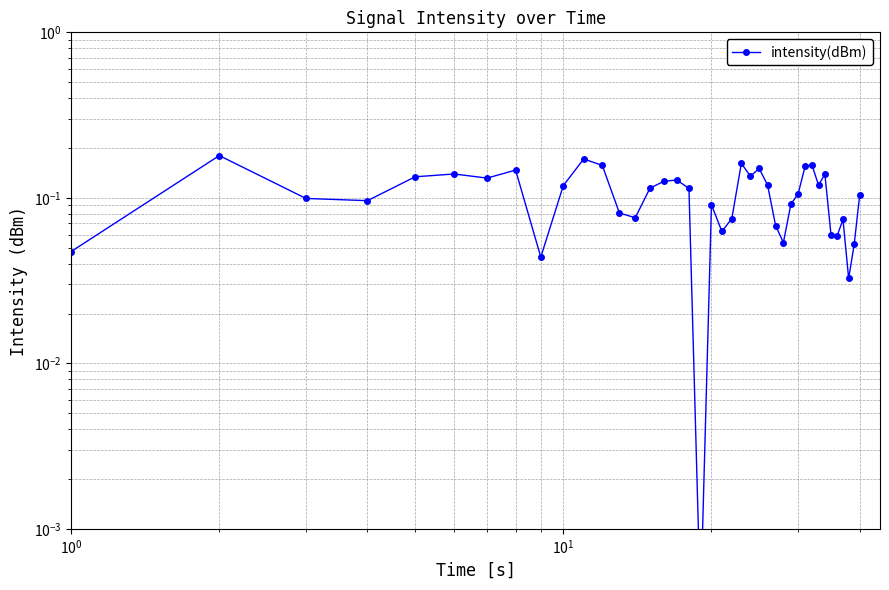

Is this an area chart (filled region under the line)?

No